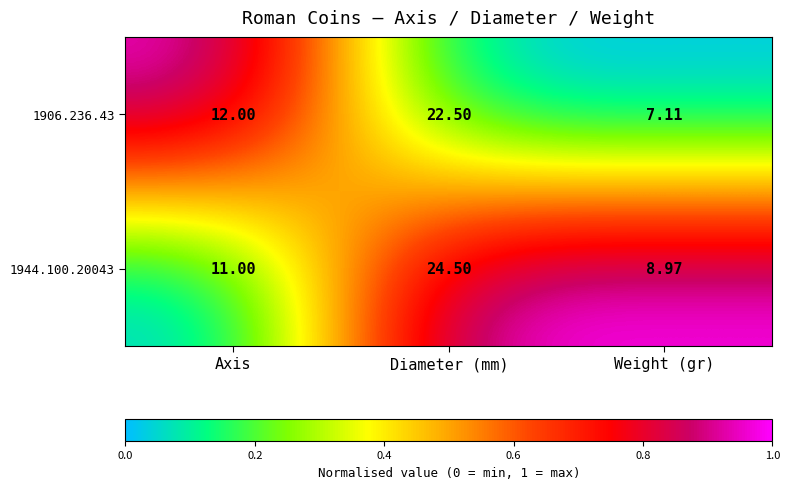

Which series changed the most between Axis and Diameter (mm)?

1944.100.20043